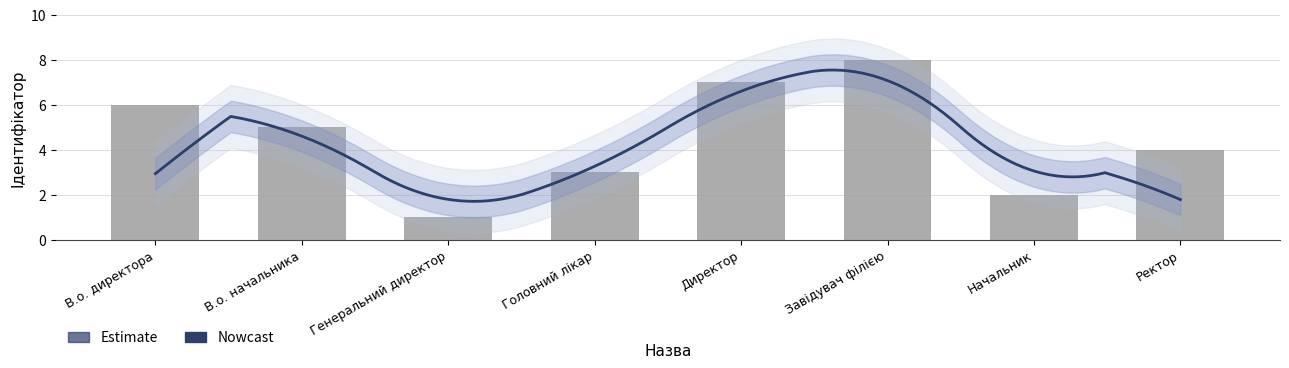

Are the bars horizontal?

No